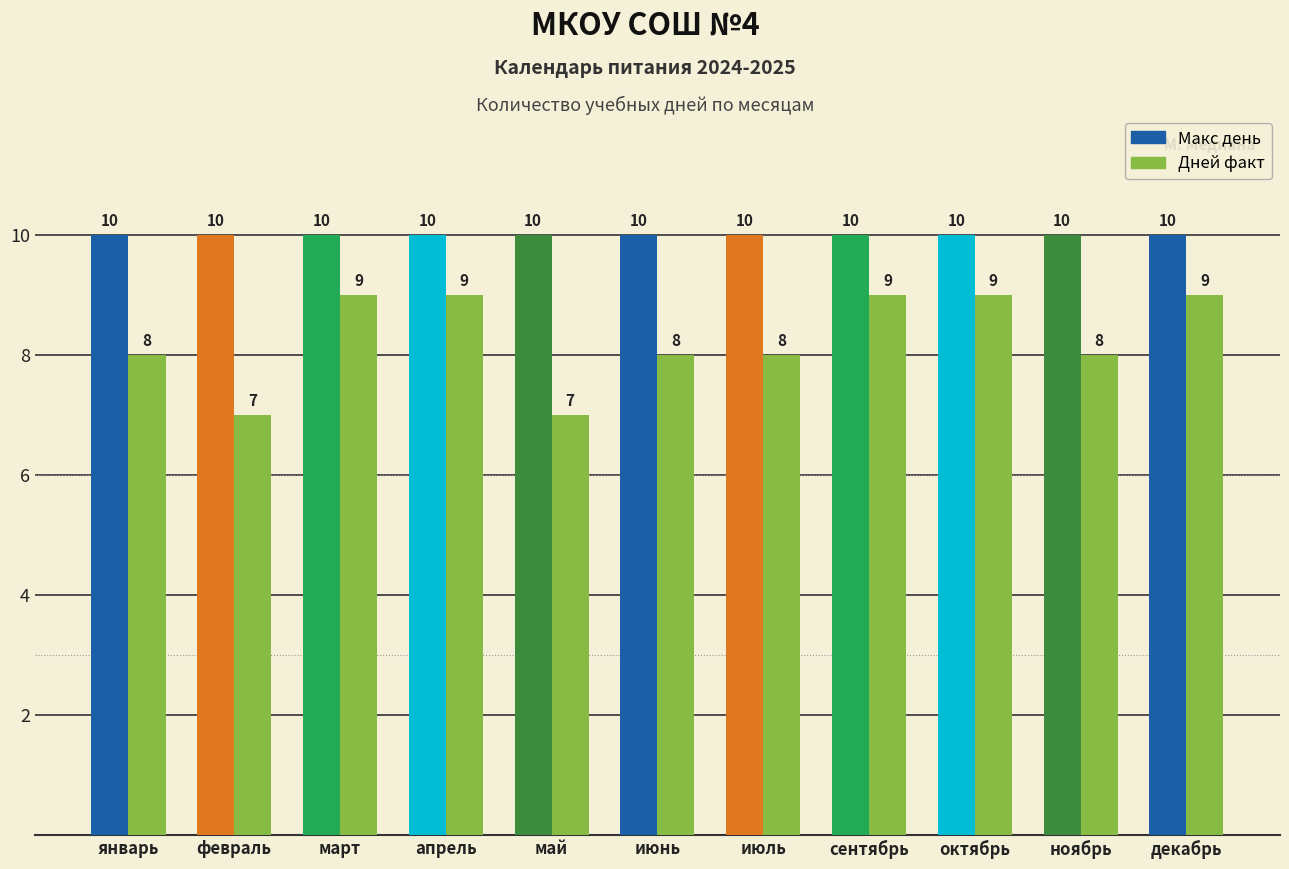

Rank the series at май from highest to lowest value.

Макс день, Дней факт